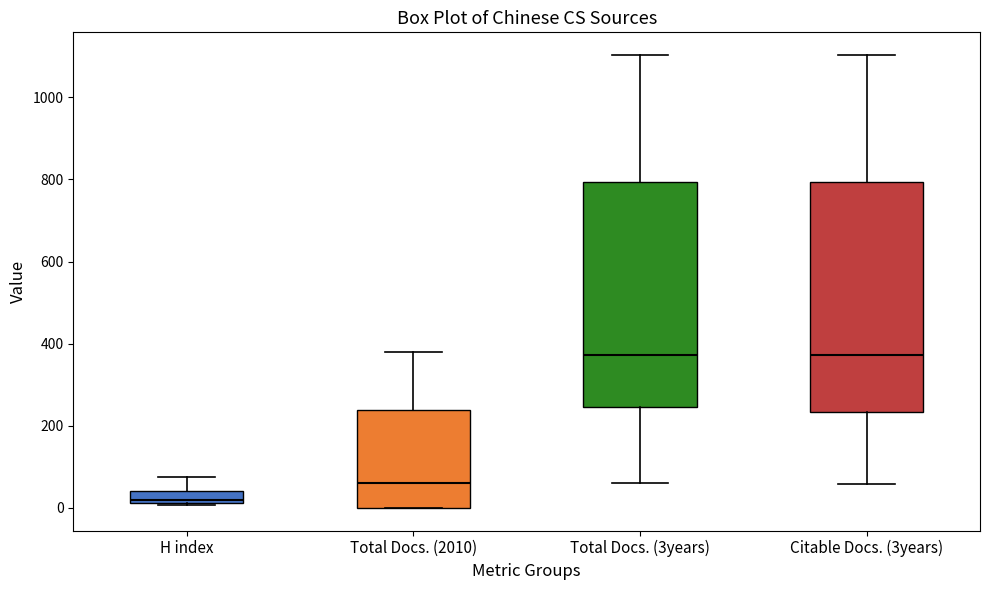

Which box has the lowest median line?

H index